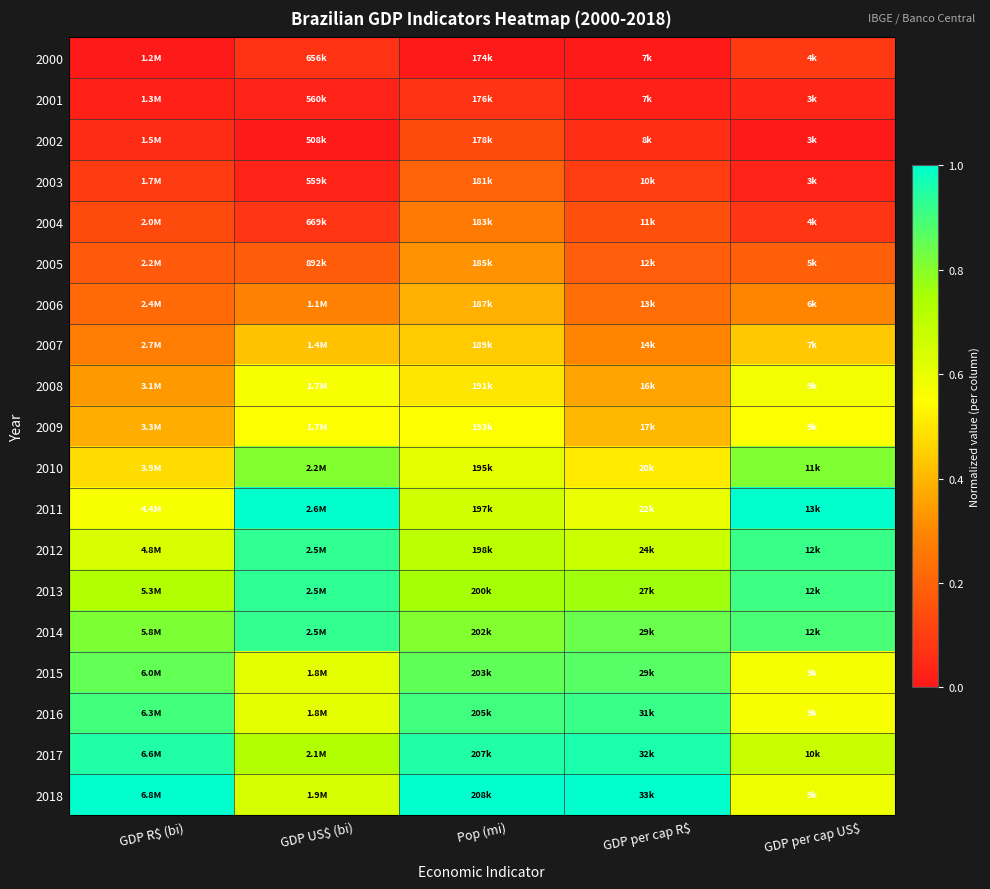

Reading left to right, extract all data points from this chart.

2000: GDP R$ (bi)=0.0	GDP US$ (bi)=0.1	Pop (mi)=0.0	GDP per cap R$=0.0	GDP per cap US$=0.1
2001: GDP R$ (bi)=0.0	GDP US$ (bi)=0.0	Pop (mi)=0.1	GDP per cap R$=0.0	GDP per cap US$=0.0
2002: GDP R$ (bi)=0.1	GDP US$ (bi)=0.0	Pop (mi)=0.1	GDP per cap R$=0.1	GDP per cap US$=0.0
2003: GDP R$ (bi)=0.1	GDP US$ (bi)=0.0	Pop (mi)=0.2	GDP per cap R$=0.1	GDP per cap US$=0.0
2004: GDP R$ (bi)=0.1	GDP US$ (bi)=0.1	Pop (mi)=0.3	GDP per cap R$=0.1	GDP per cap US$=0.1
2005: GDP R$ (bi)=0.2	GDP US$ (bi)=0.2	Pop (mi)=0.3	GDP per cap R$=0.2	GDP per cap US$=0.2
2006: GDP R$ (bi)=0.2	GDP US$ (bi)=0.3	Pop (mi)=0.4	GDP per cap R$=0.2	GDP per cap US$=0.3
2007: GDP R$ (bi)=0.3	GDP US$ (bi)=0.4	Pop (mi)=0.4	GDP per cap R$=0.3	GDP per cap US$=0.4
2008: GDP R$ (bi)=0.3	GDP US$ (bi)=0.6	Pop (mi)=0.5	GDP per cap R$=0.4	GDP per cap US$=0.6
2009: GDP R$ (bi)=0.4	GDP US$ (bi)=0.6	Pop (mi)=0.6	GDP per cap R$=0.4	GDP per cap US$=0.6
2010: GDP R$ (bi)=0.5	GDP US$ (bi)=0.8	Pop (mi)=0.6	GDP per cap R$=0.5	GDP per cap US$=0.8
2011: GDP R$ (bi)=0.6	GDP US$ (bi)=1.0	Pop (mi)=0.7	GDP per cap R$=0.6	GDP per cap US$=1.0
2012: GDP R$ (bi)=0.6	GDP US$ (bi)=0.9	Pop (mi)=0.7	GDP per cap R$=0.7	GDP per cap US$=0.9
2013: GDP R$ (bi)=0.7	GDP US$ (bi)=0.9	Pop (mi)=0.8	GDP per cap R$=0.8	GDP per cap US$=0.9
2014: GDP R$ (bi)=0.8	GDP US$ (bi)=0.9	Pop (mi)=0.8	GDP per cap R$=0.8	GDP per cap US$=0.9
2015: GDP R$ (bi)=0.9	GDP US$ (bi)=0.6	Pop (mi)=0.9	GDP per cap R$=0.9	GDP per cap US$=0.6
2016: GDP R$ (bi)=0.9	GDP US$ (bi)=0.6	Pop (mi)=0.9	GDP per cap R$=0.9	GDP per cap US$=0.6
2017: GDP R$ (bi)=1.0	GDP US$ (bi)=0.7	Pop (mi)=1.0	GDP per cap R$=1.0	GDP per cap US$=0.7
2018: GDP R$ (bi)=1.0	GDP US$ (bi)=0.6	Pop (mi)=1.0	GDP per cap R$=1.0	GDP per cap US$=0.6